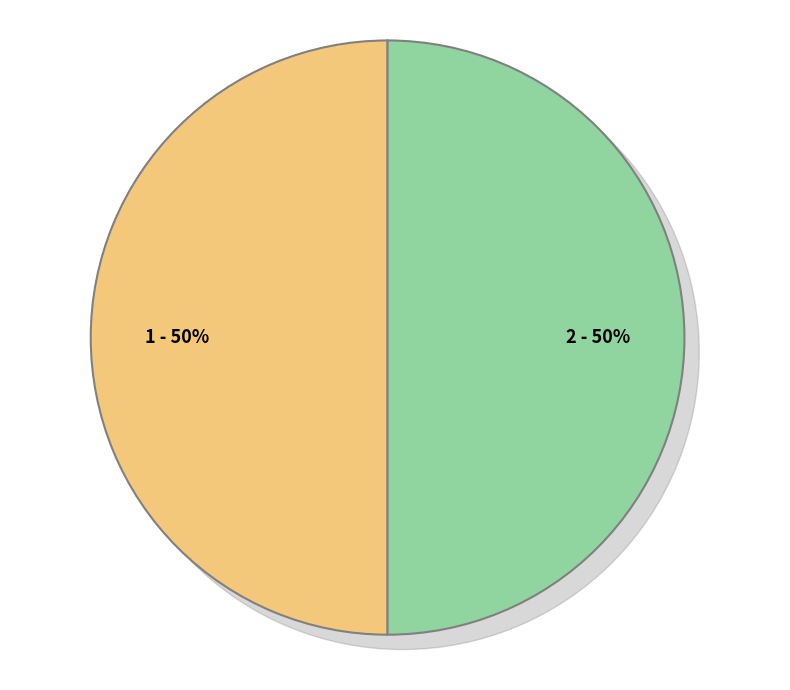

Which category has the smallest portion of the pie?

2